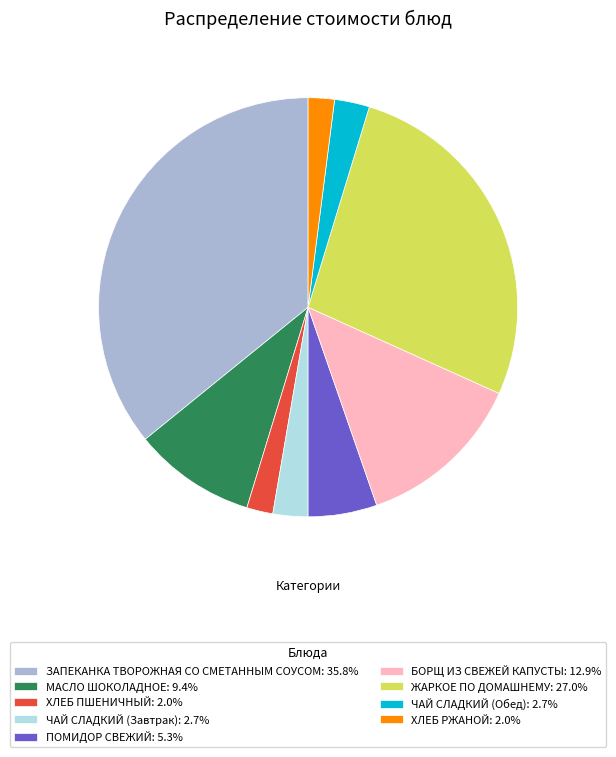

Does БОРЩ ИЗ СВЕЖЕЙ КАПУСТЫ: 12.9% represent more than half of the total?

No